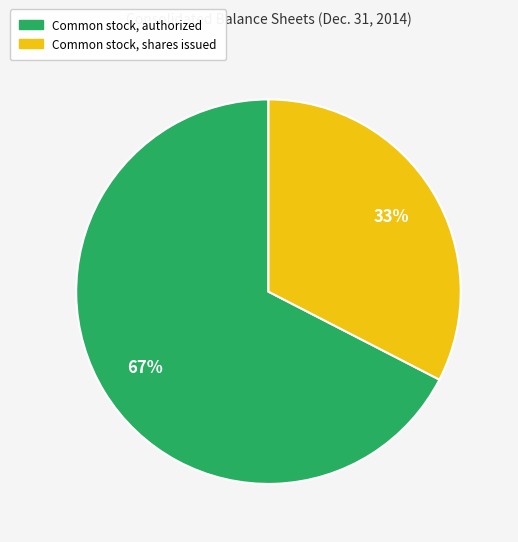

Is there a majority slice in this chart?

Yes